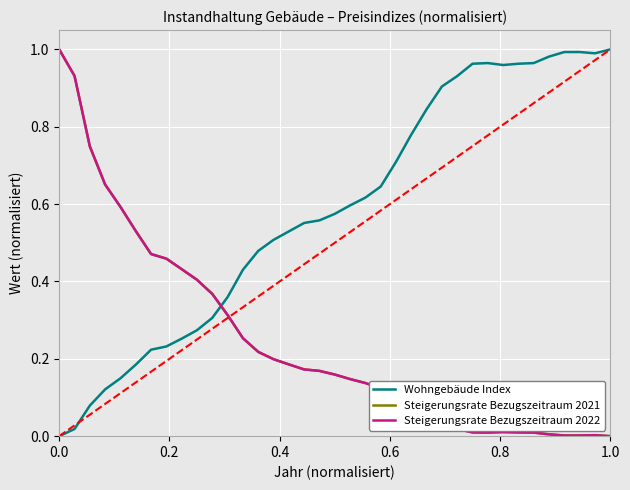

True or false: Steigerungsrate Bezugszeitraum 2022 and Wohngebäude Index intersect in this chart.

True